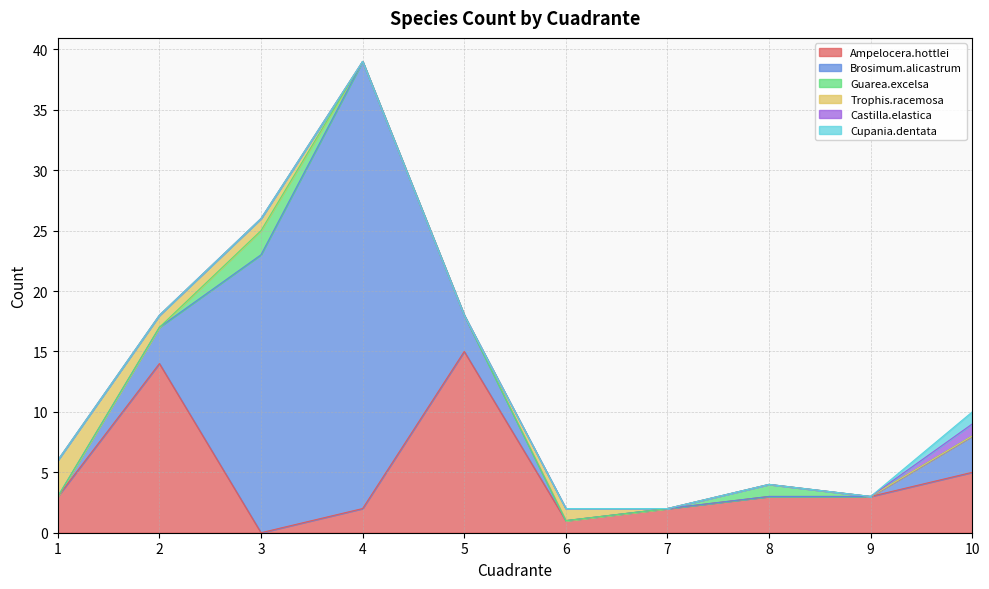

Where is Castilla.elastica nearest to the value 0?

1